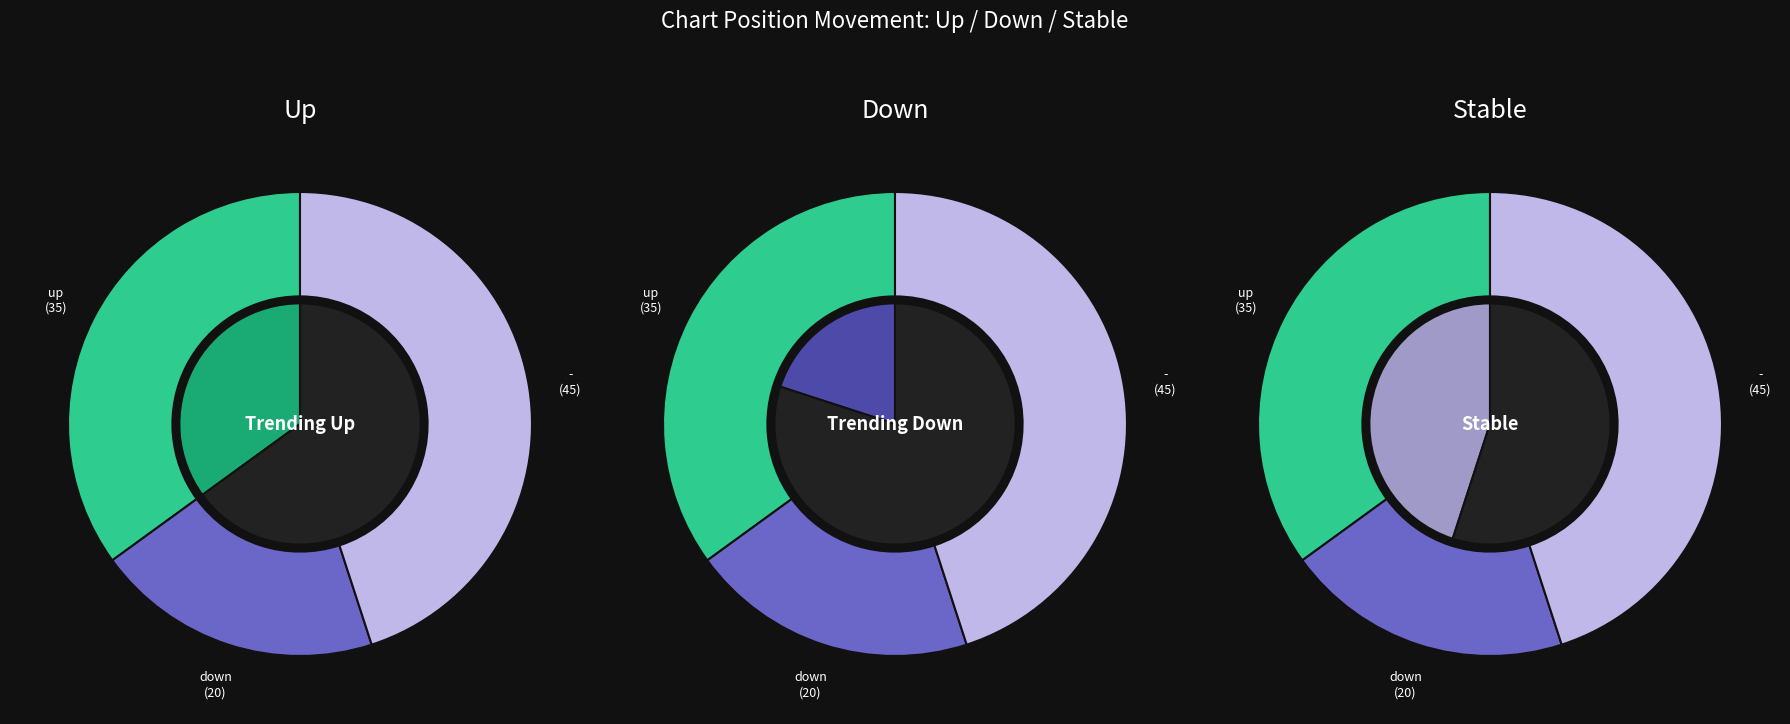

Rank the categories by value from lowest to highest.

down, up, -